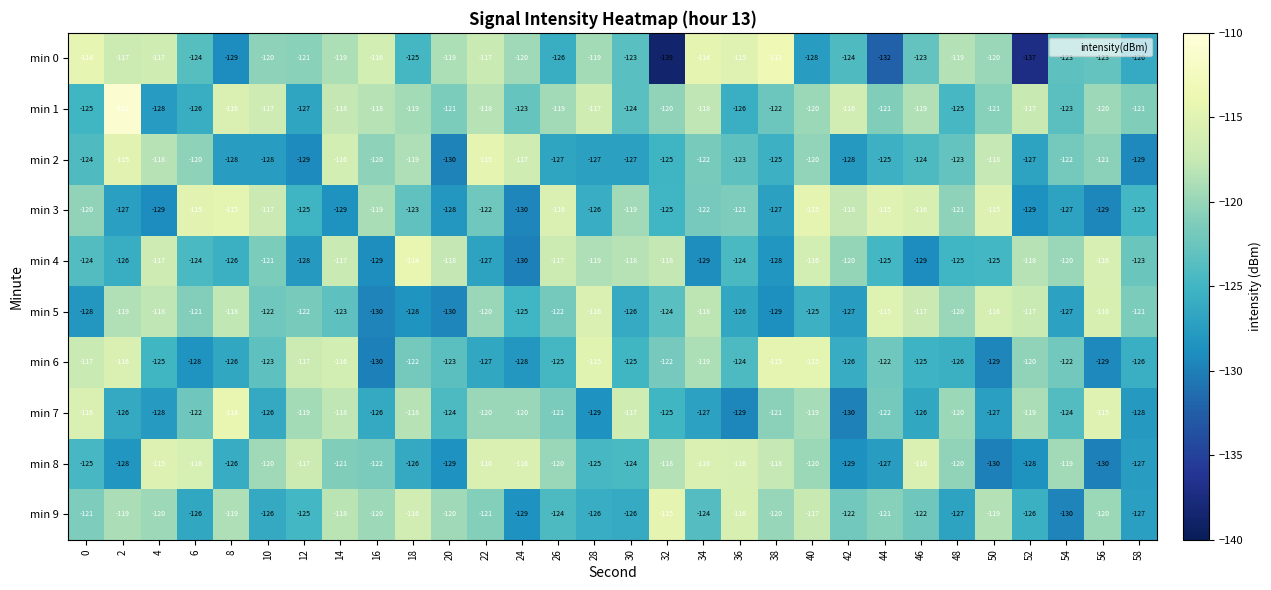

What is the total value across all series at 44?

-1225